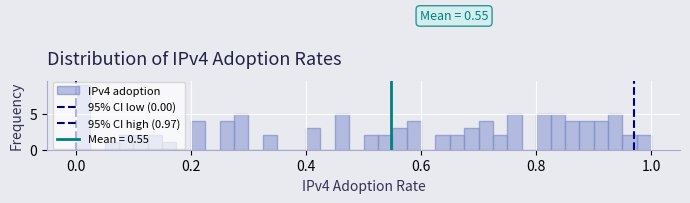

Read against the x-axis, roughly where is the centre of the tallest bar?

0.02